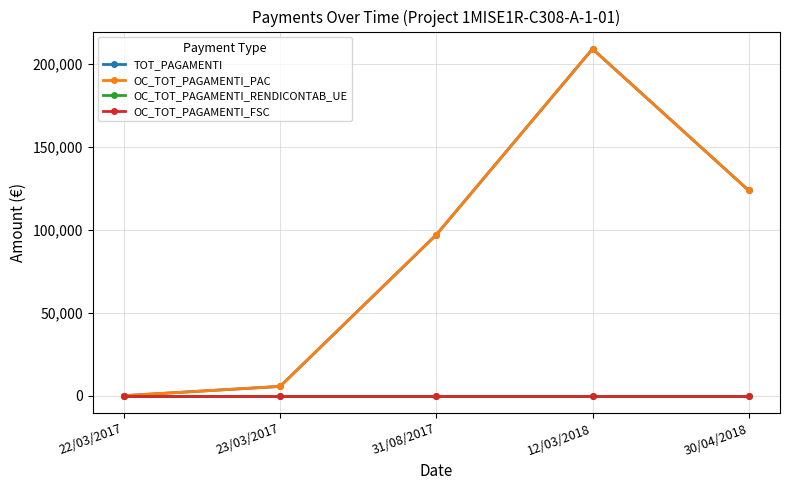

Does the chart have visible grid lines?

Yes